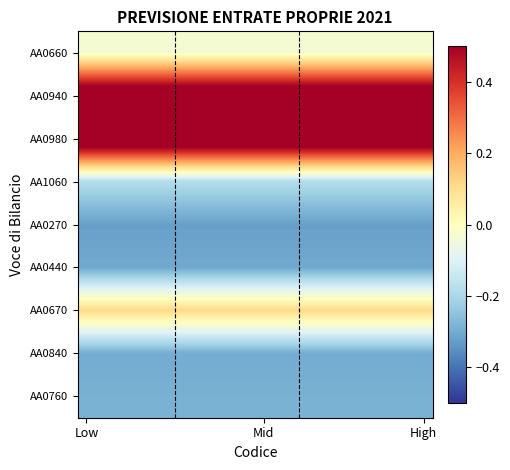

What is the smallest value displayed?

-0.3